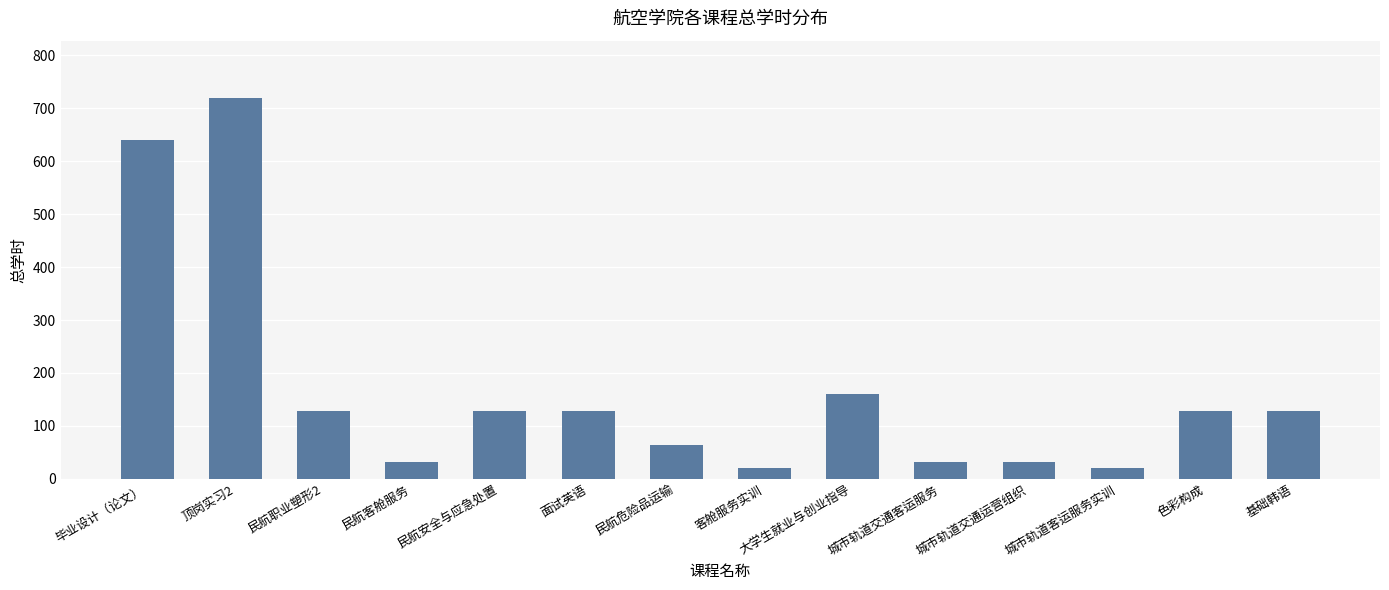

The chart shows a value of 273 at 顶岗实习2. True or false?

False